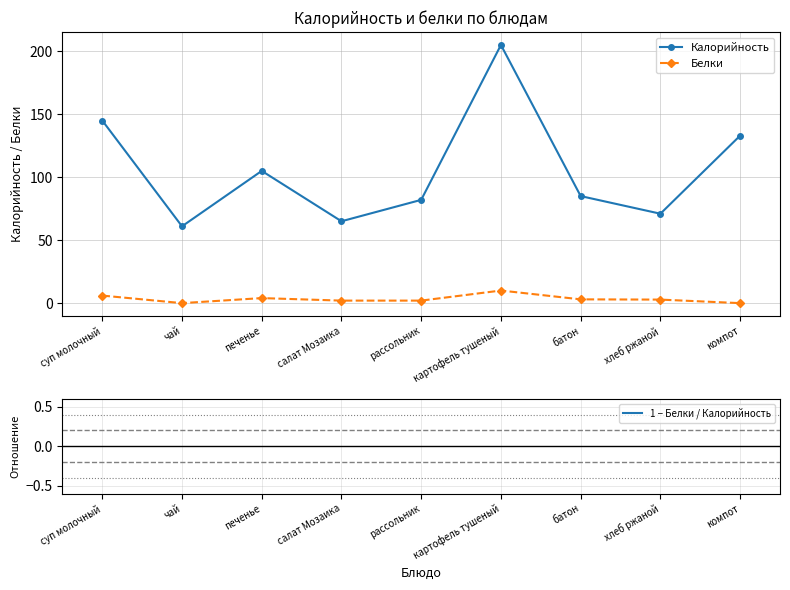

List the series in order of their peak value, lowest first.

1 − Белки / Калорийность, Белки, Калорийность